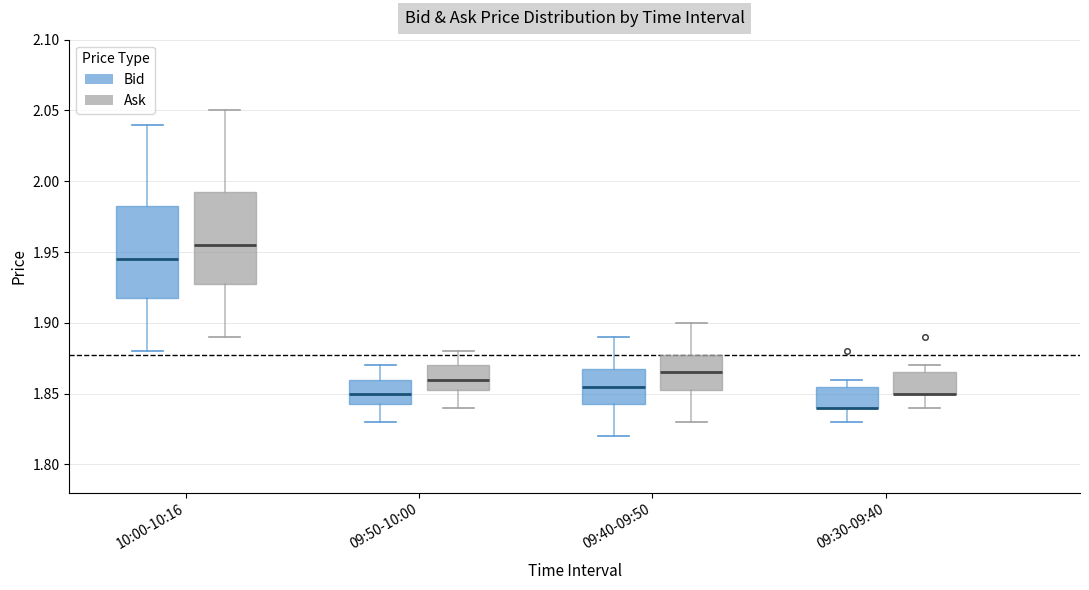

Reading left to right, transcribe this box plot: for each box, give where its median line is, the range the box spans, and where its two whiskers end, as read against the y-axis. The values are not printed on the chart, so give them approximately, as read against the axis.

10:00-10:16 (Bid): median 1.945, box 1.920 to 1.985, whiskers 1.880 to 2.040
10:00-10:16 (Ask): median 1.955, box 1.930 to 1.995, whiskers 1.890 to 2.050
09:50-10:00 (Bid): median 1.850, box 1.845 to 1.860, whiskers 1.830 to 1.870
09:50-10:00 (Ask): median 1.860, box 1.855 to 1.870, whiskers 1.840 to 1.880
09:40-09:50 (Bid): median 1.855, box 1.845 to 1.870, whiskers 1.820 to 1.890
09:40-09:50 (Ask): median 1.865, box 1.855 to 1.880, whiskers 1.830 to 1.900
09:30-09:40 (Bid): median 1.840 (drawn on the box's lower edge), box 1.840 to 1.855, whiskers 1.830 to 1.860
09:30-09:40 (Ask): median 1.850 (drawn on the box's lower edge), box 1.850 to 1.865, whiskers 1.840 to 1.870